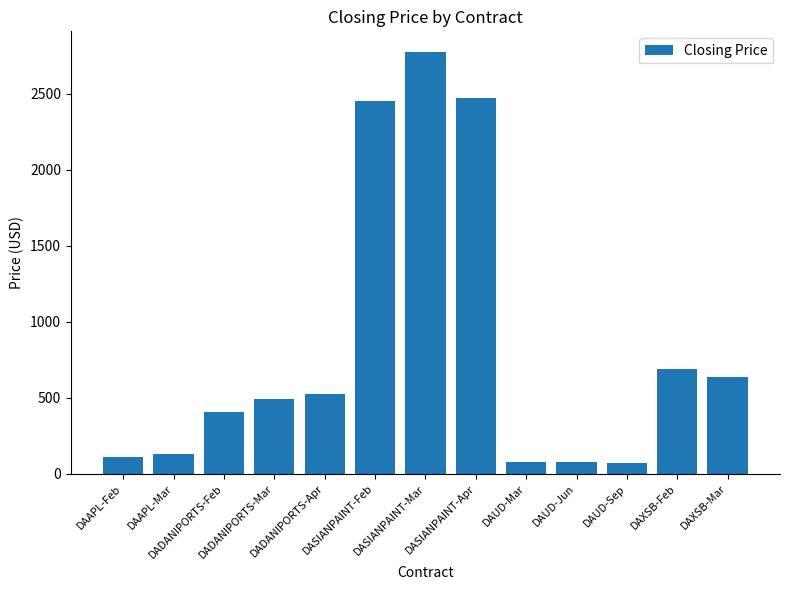

What is the maximum value shown in the chart?

2772.0